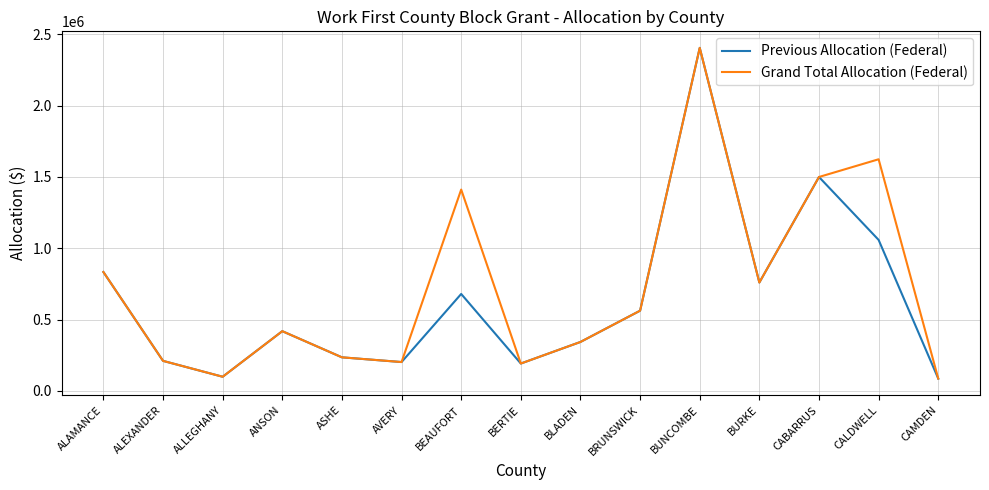

How many series are shown in this chart?

2